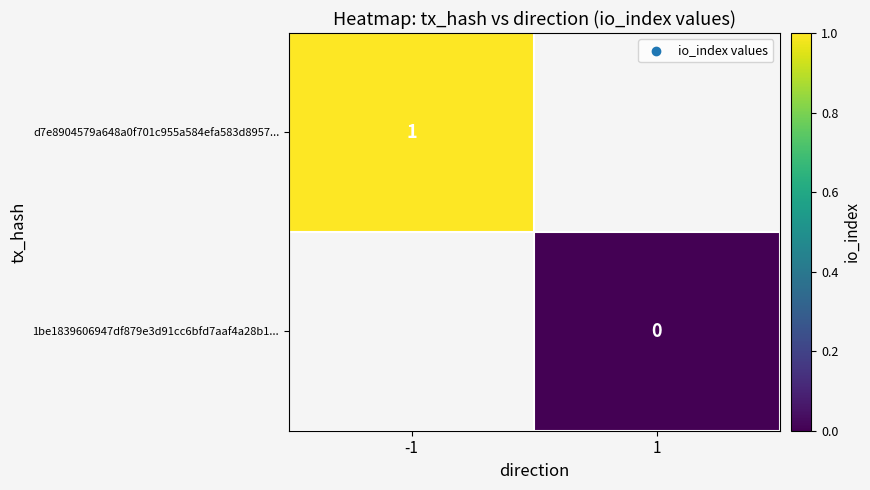

The d7e8904579a648a0f701c955a584efa583d8957... series shows 0 at -1. True or false?

False